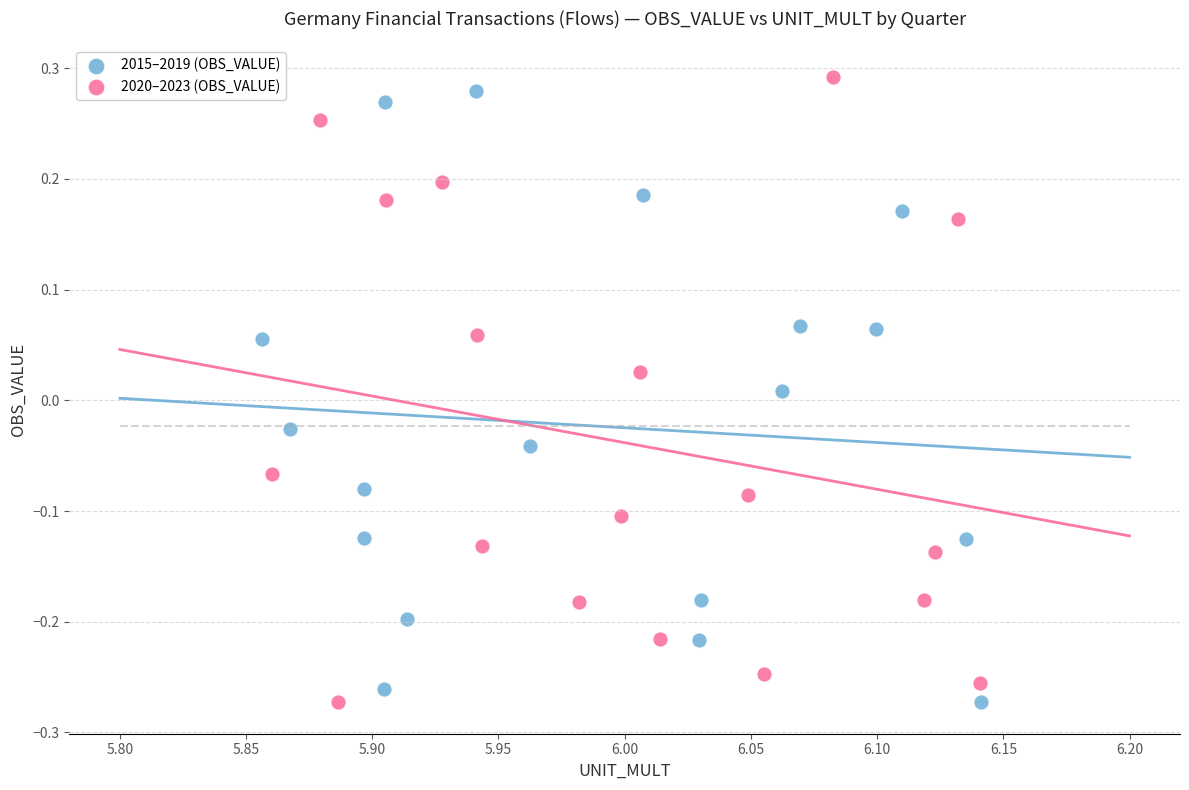

What are all the series names shown in the legend?

2015–2019 (OBS_VALUE), 2020–2023 (OBS_VALUE)